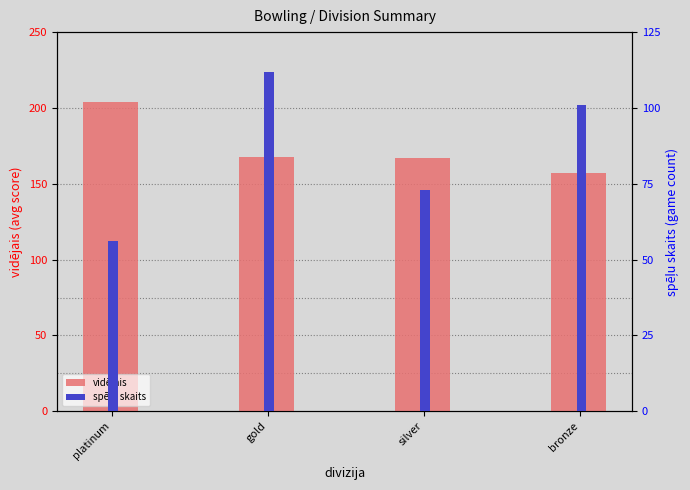

What is the label of the 1st bar from the left?

platinum